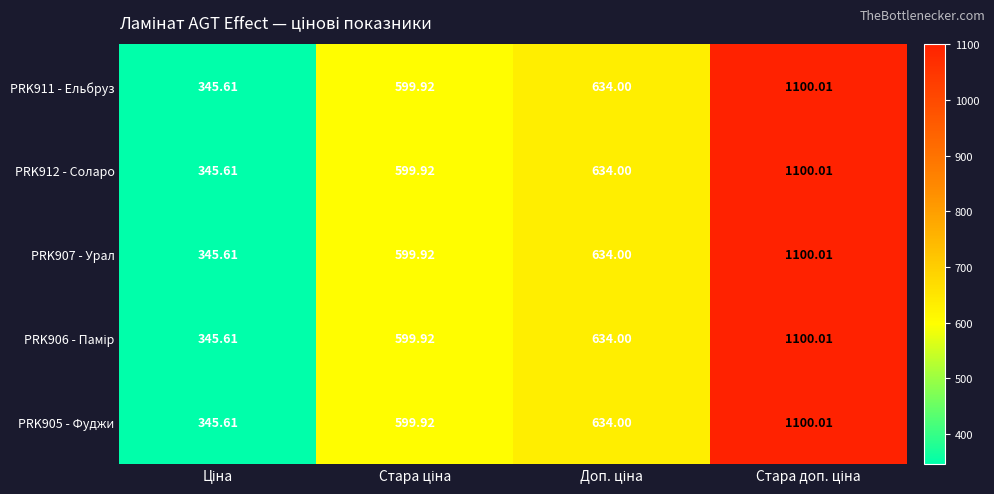

How many values in the PRK905 - Фуджи series are below 634?

2